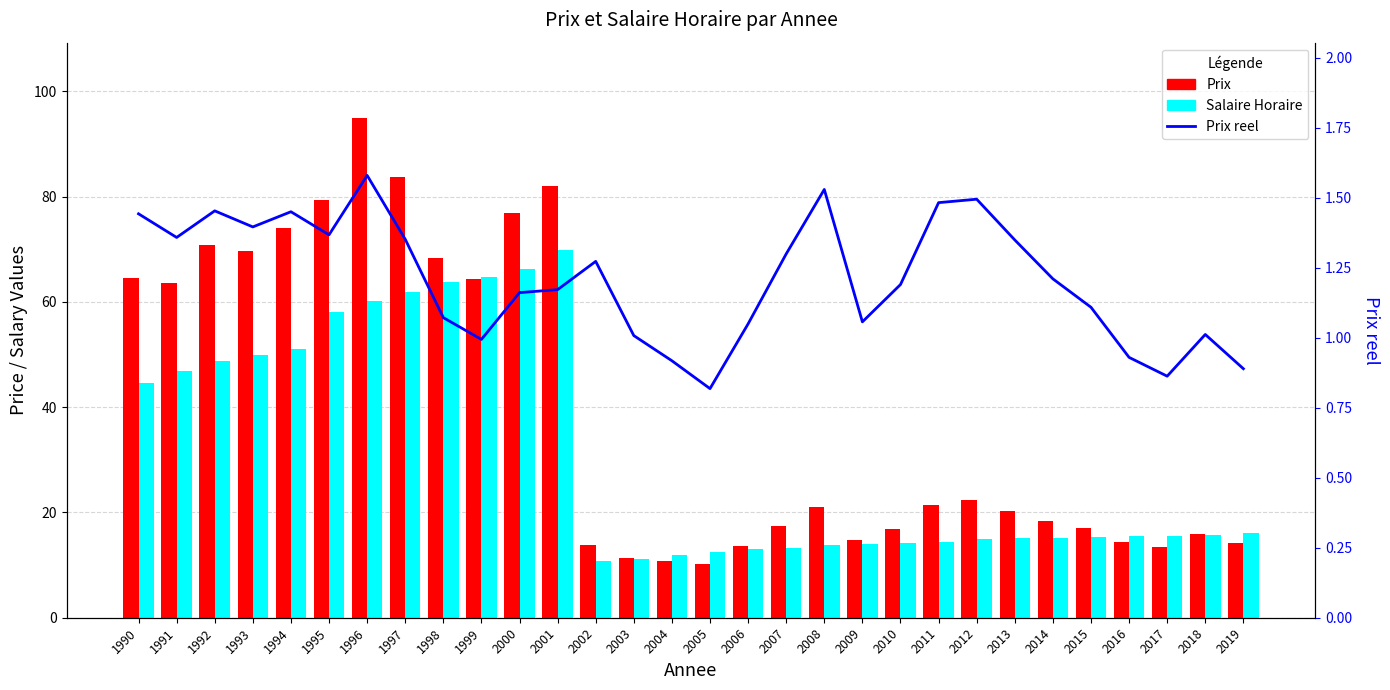

The Salaire Horaire series shows 70.3 at 1992. True or false?

False